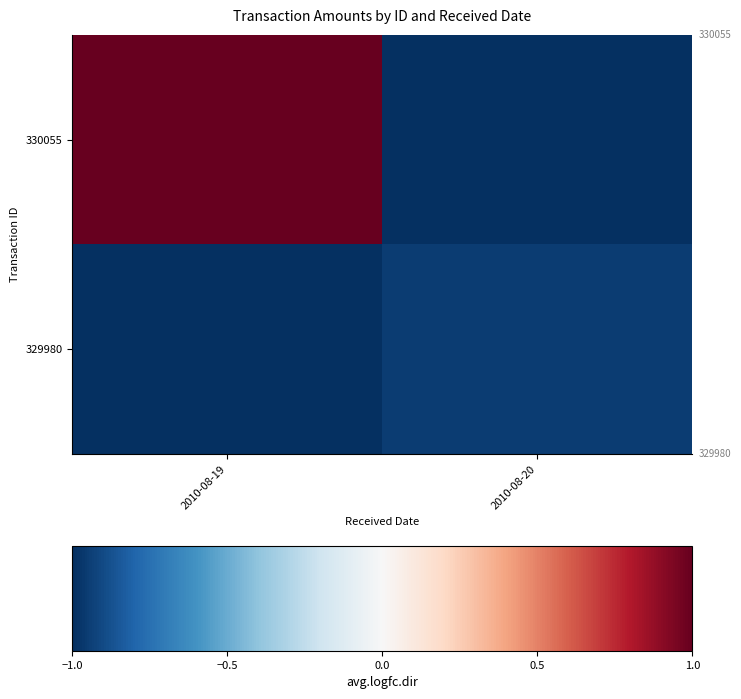

Rank the series at 2010-08-20 from lowest to highest value.

330055, 329980